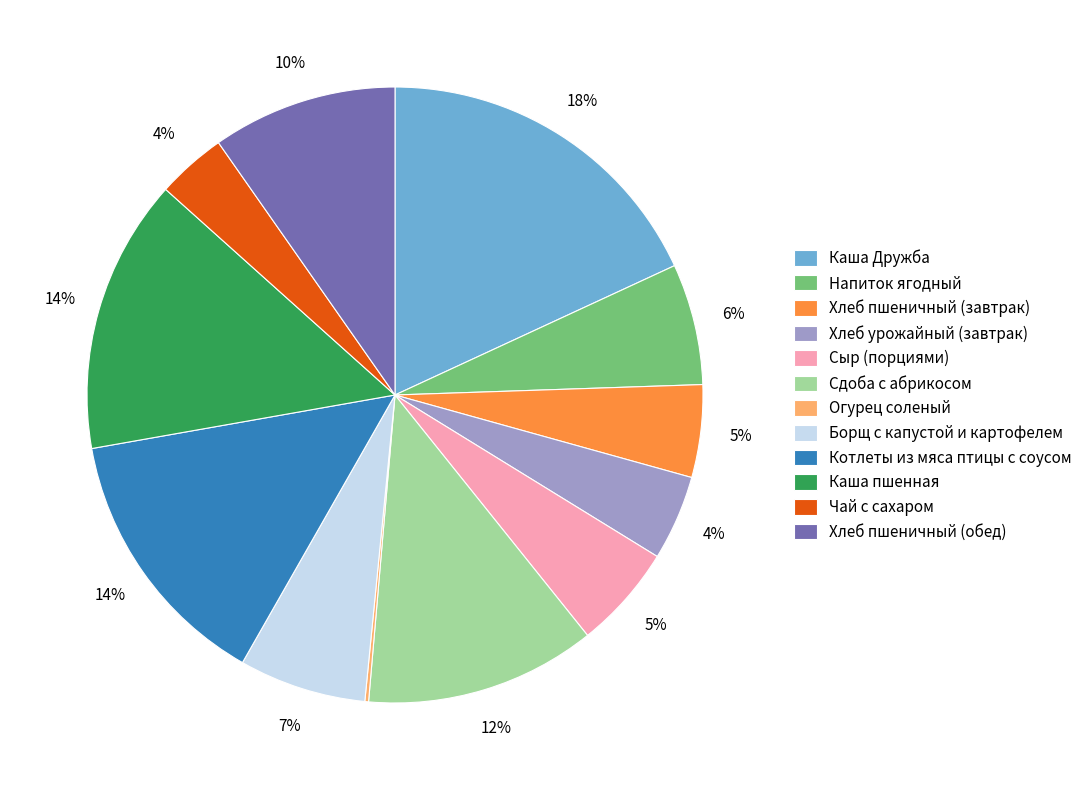

Which slice is the largest?

Каша Дружба